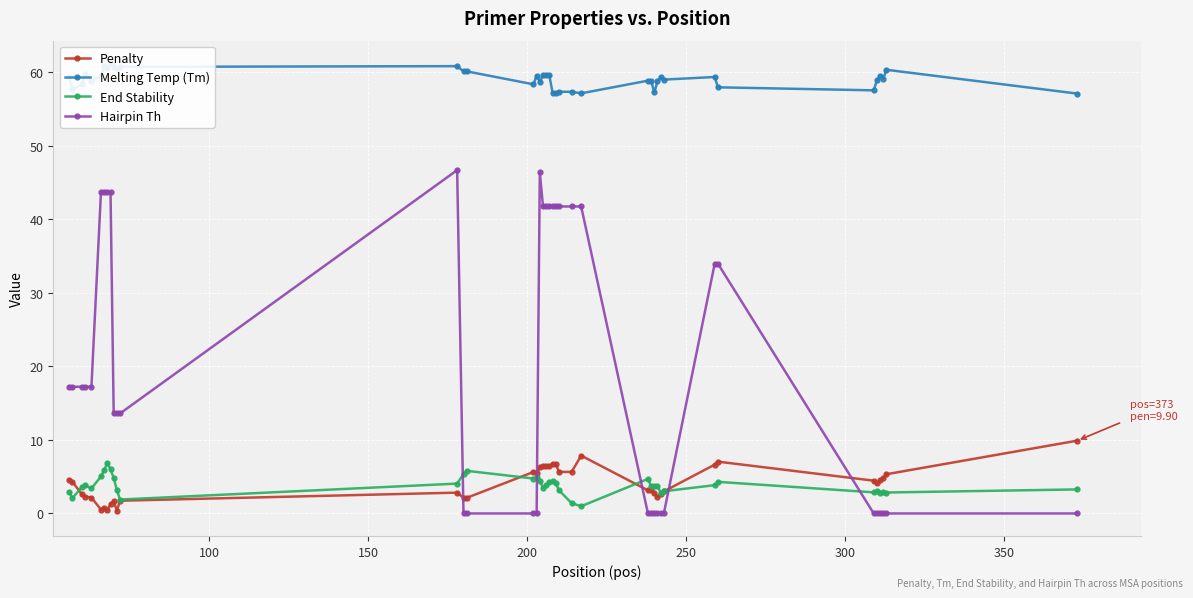

Which series has the largest total across all categories?

Melting Temp (Tm)